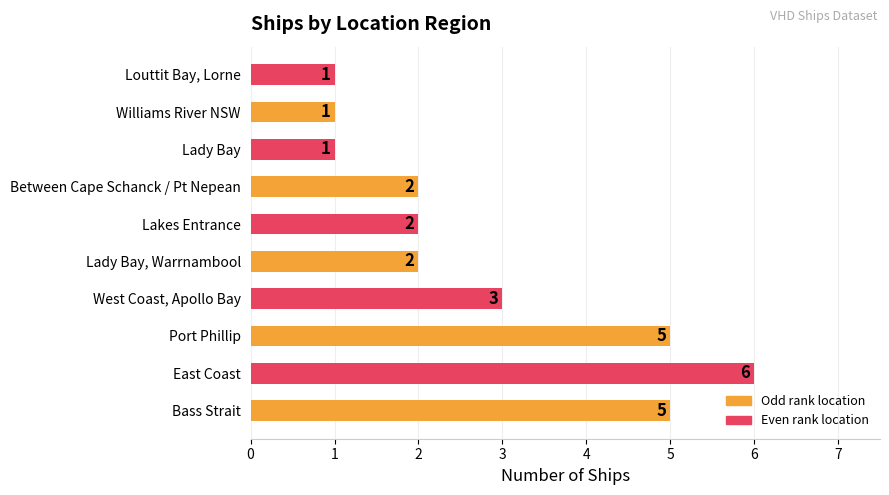

How many values are between 1 and 5?

9